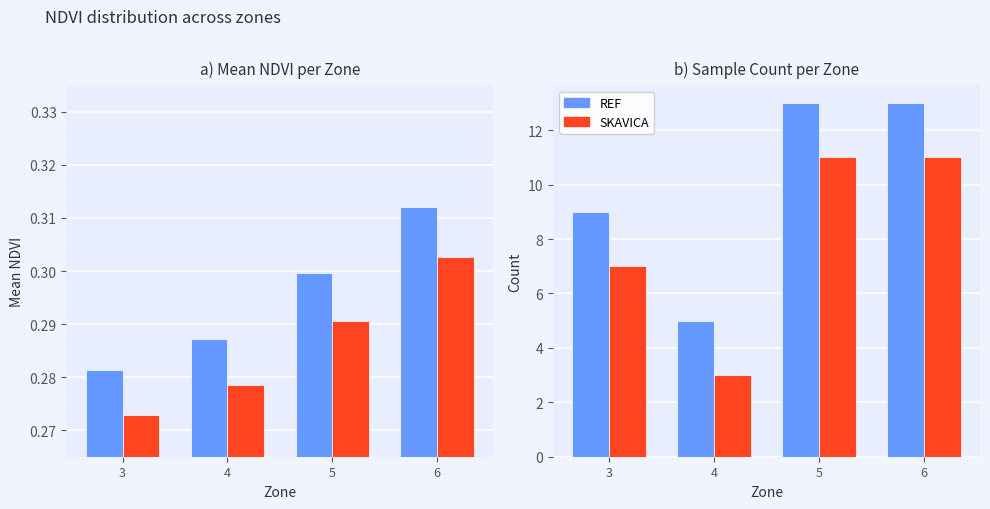

What is the total value across all series at 4?

8.6